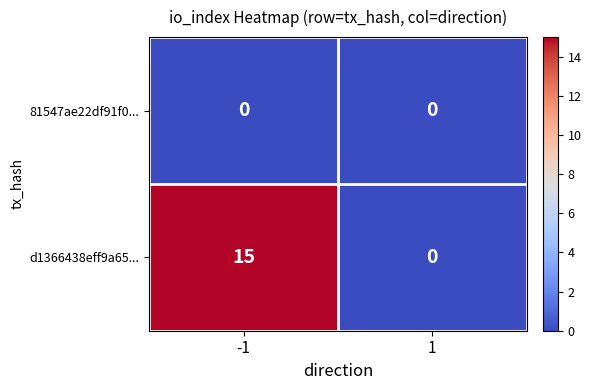

Which series changed the most between -1 and 1?

d1366438eff9a65...